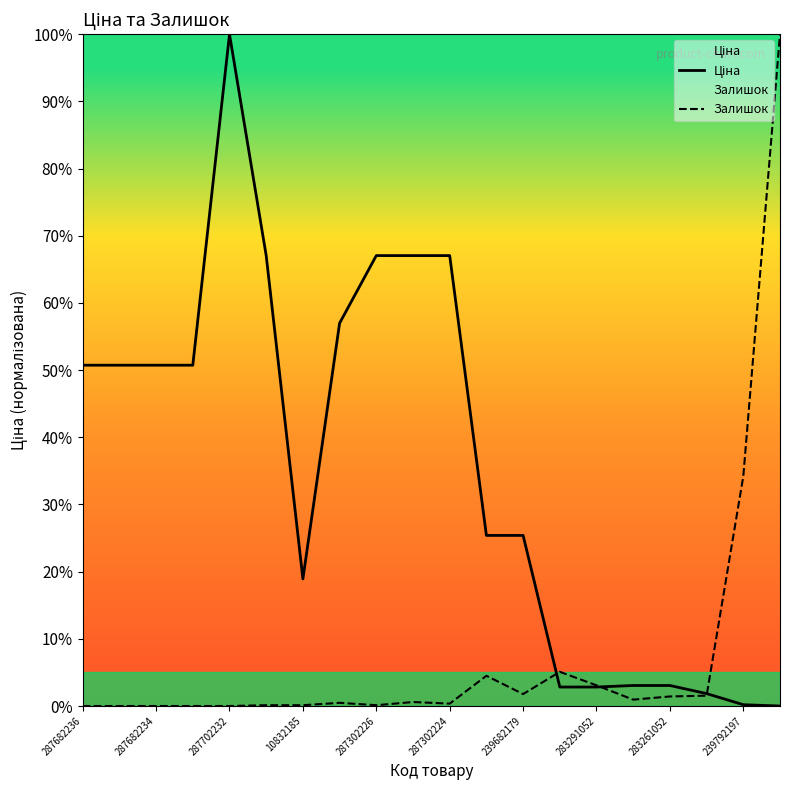

True or false: Залишок has a value of 50.5 at 287682234.

False